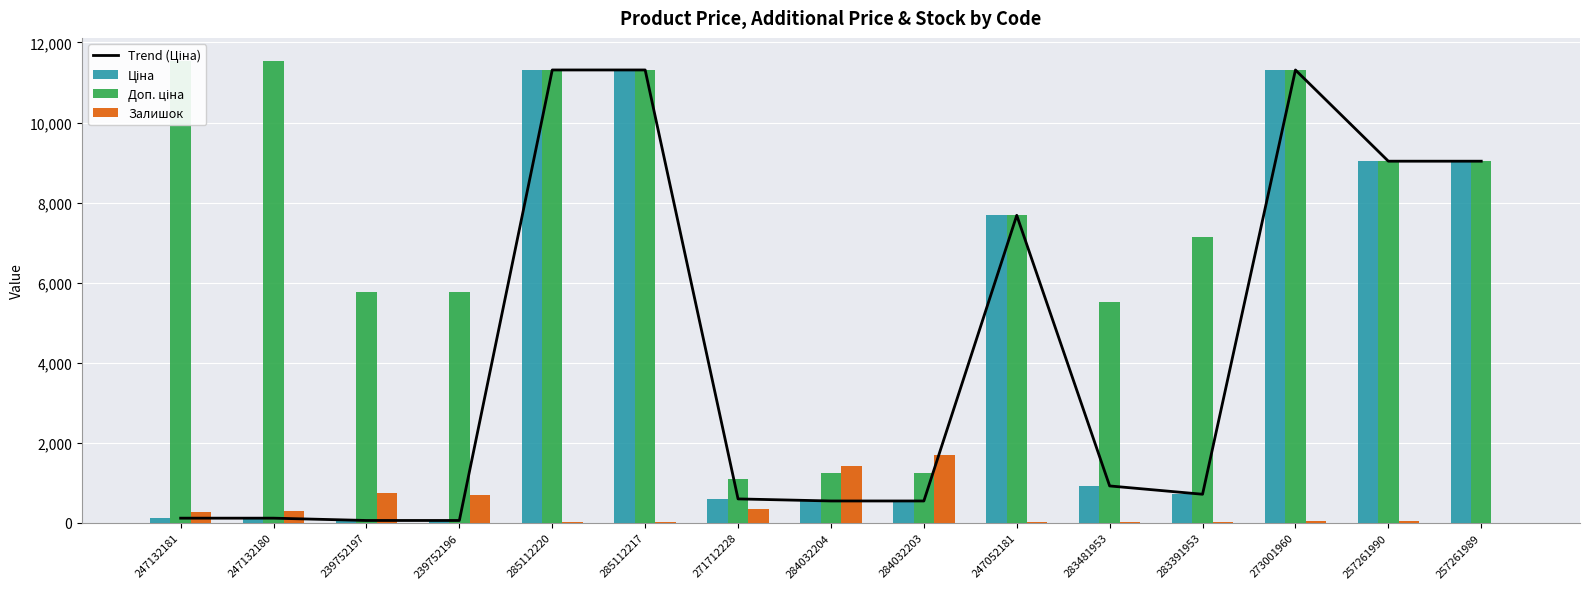

What are all the series names shown in the legend?

Trend (Ціна), Ціна, Доп. ціна, Залишок